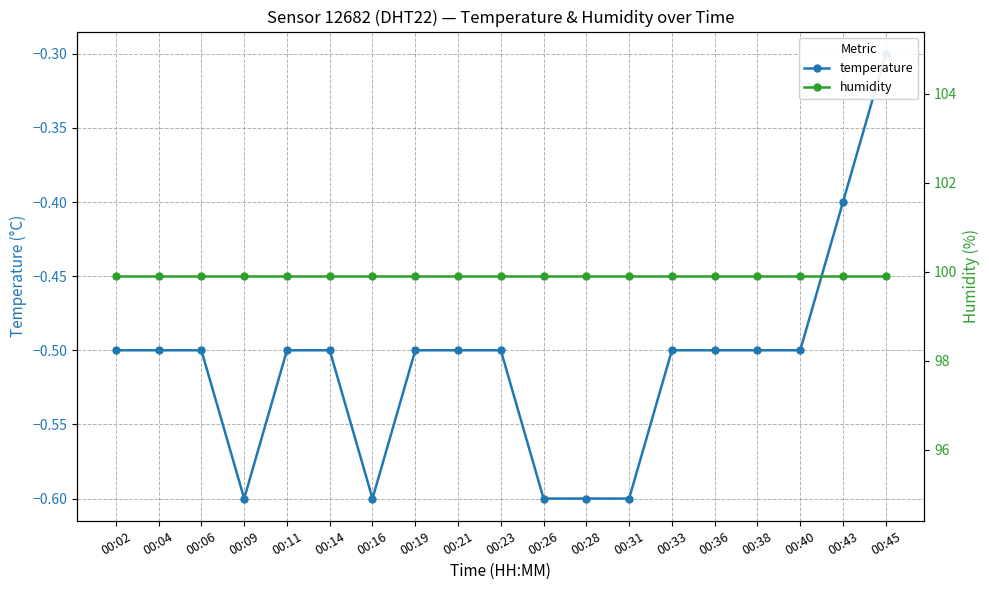

What is the total value across all series at 00:28?

99.3